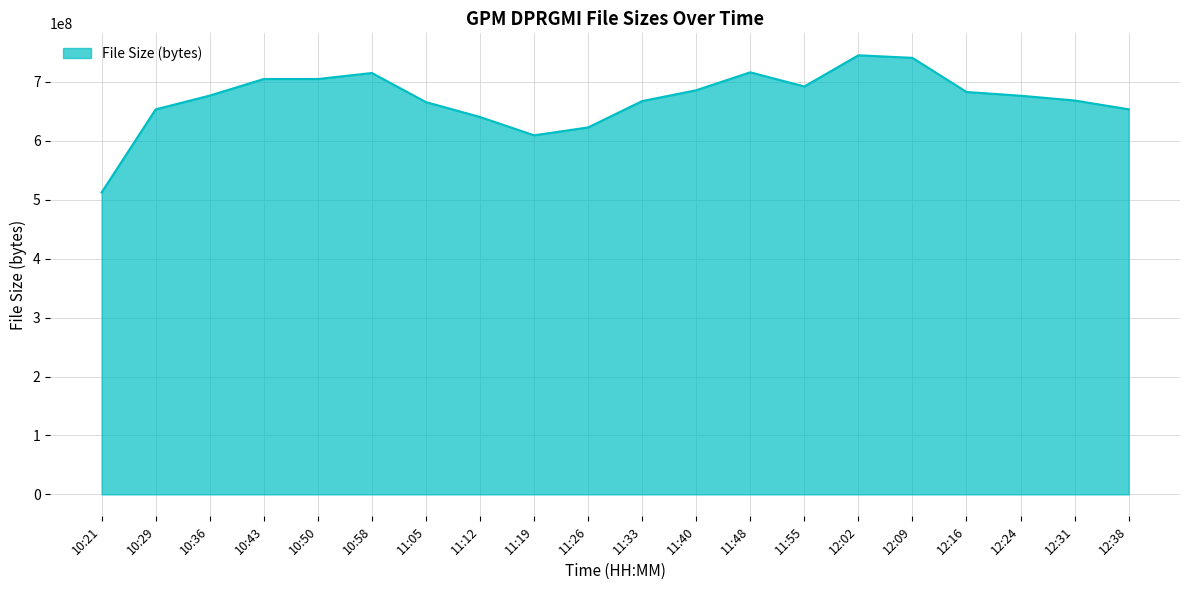

What is the ratio of the value at 12:16 to the value at 11:48?

1.0